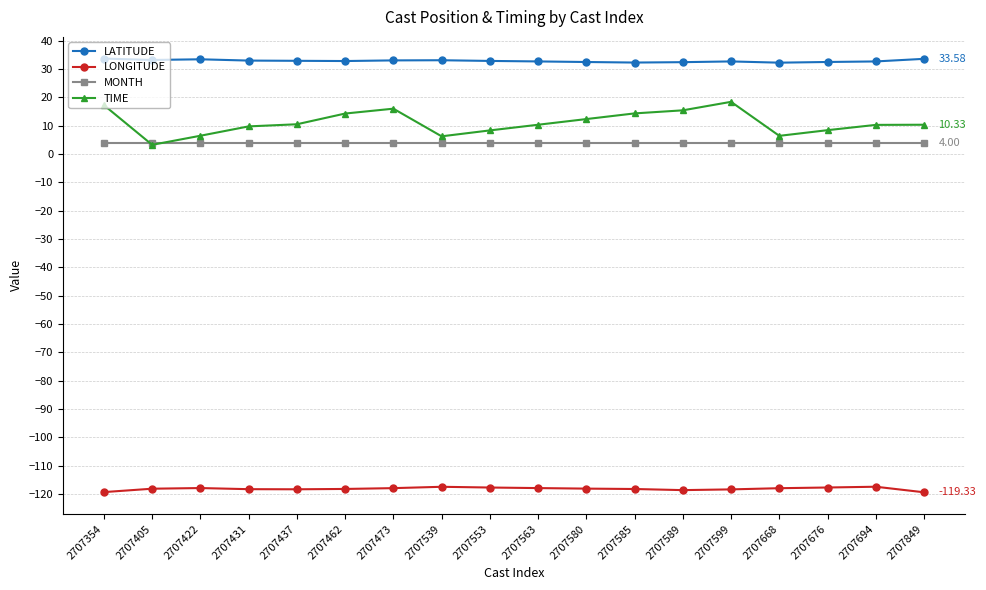

Is the value of LATITUDE at 2707589 greater than the value of LONGITUDE at 2707668?

Yes